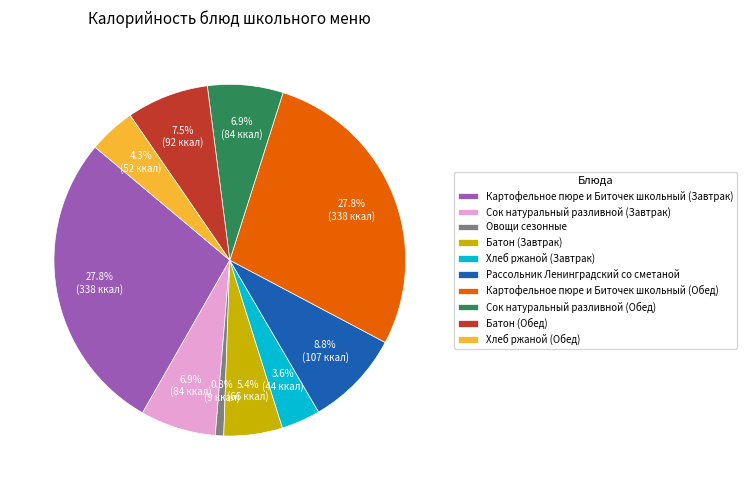

Approximately how many times larger is the value at Картофельное пюре и Биточек школьный (Обед) compared to Батон (Обед)?

3.7